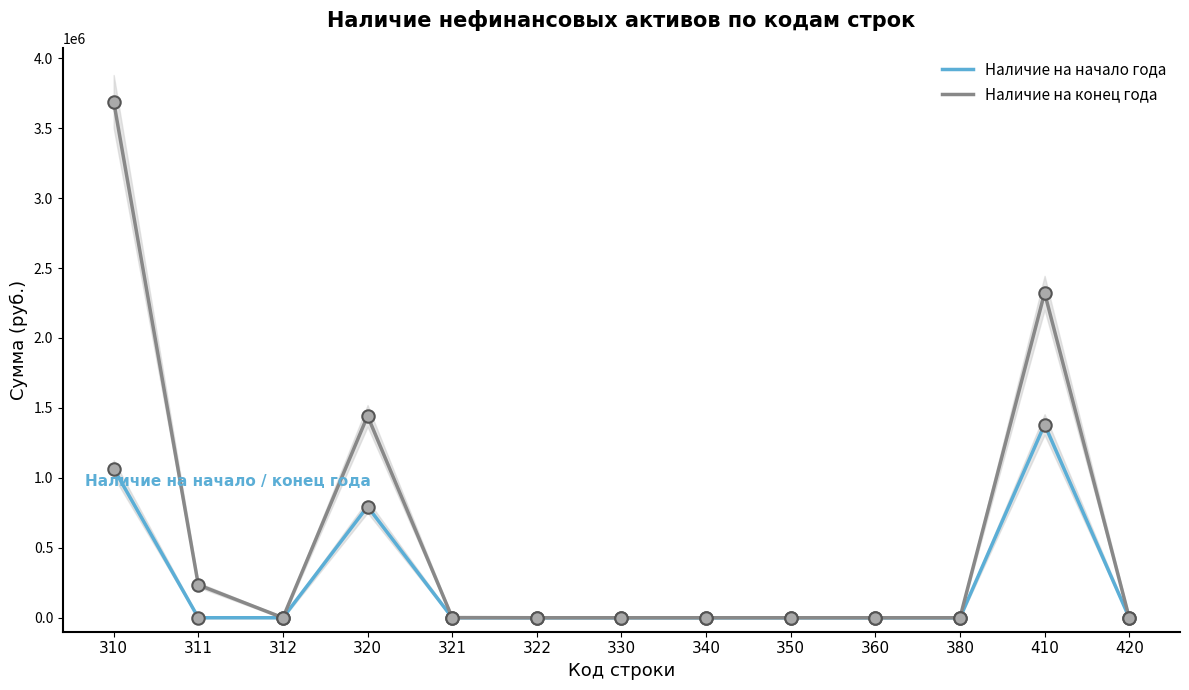

At how many categories does at least one series exceed 2368254?

1